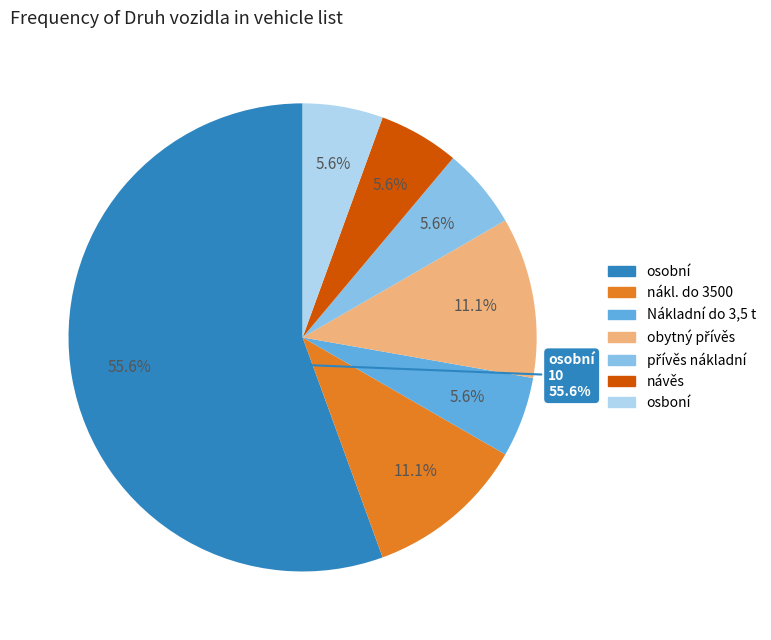

Is there a majority slice in this chart?

No